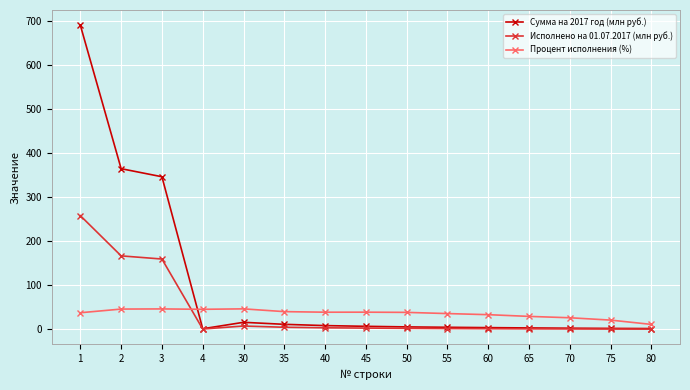

True or false: Исполнено на 01.07.2017 (млн руб.) has a value of 3.2 at 40.

True